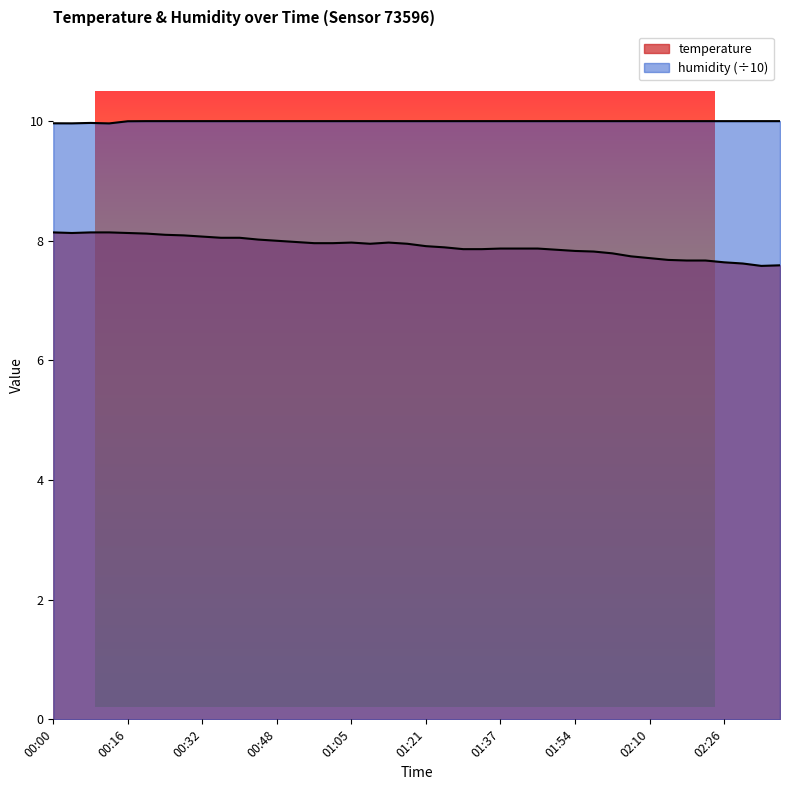

Which has a higher value, 02:26 or 01:05?

01:05